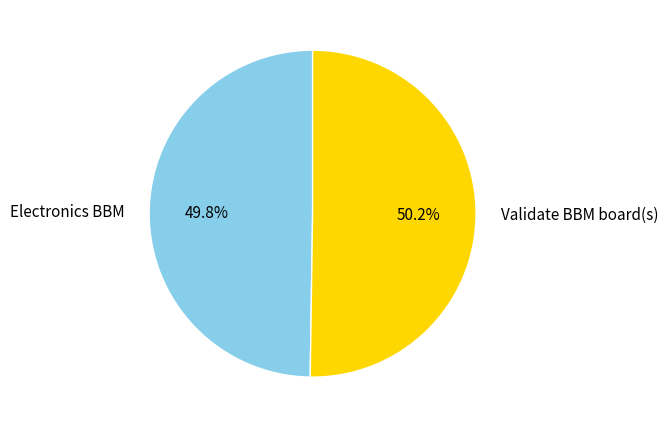

Is there a majority slice in this chart?

Yes